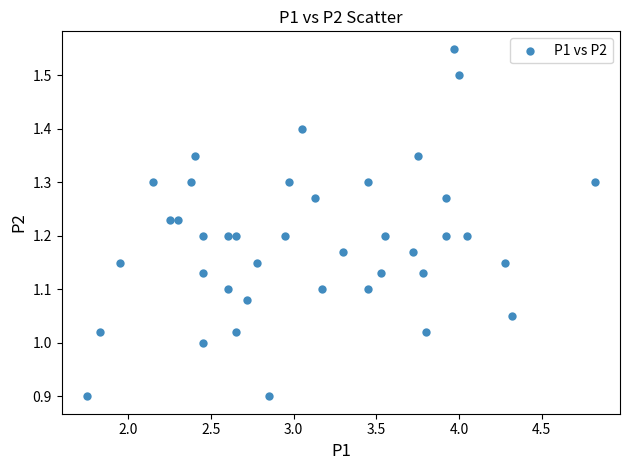

What is the range of X values (max minus min)?

3.1